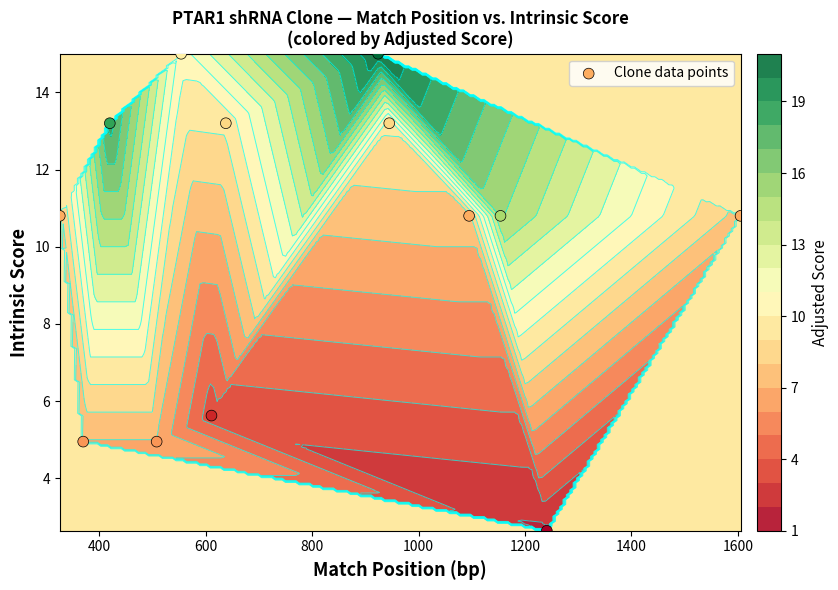

What is the difference between the maximum and minimum values?

12.4